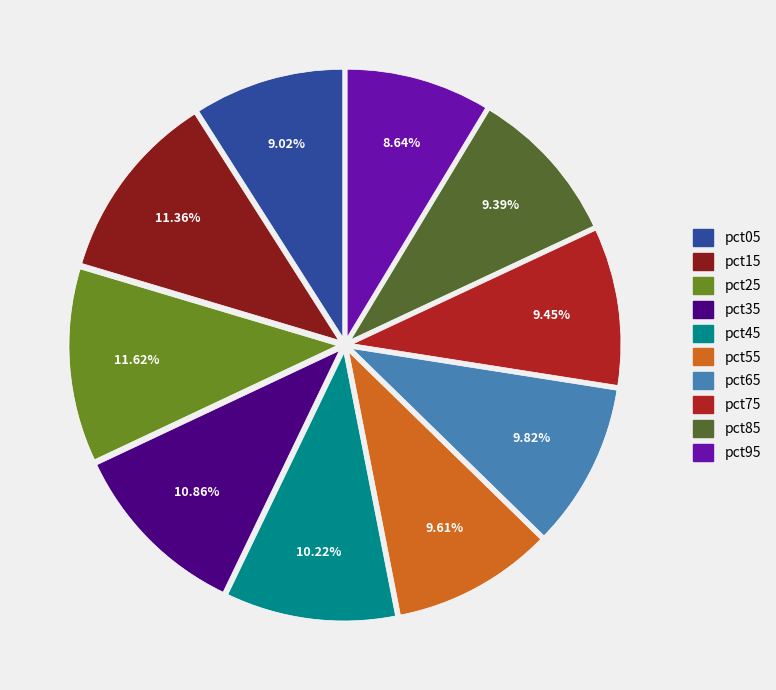

What percentage is the pct55 slice, to the nearest percent?

10%